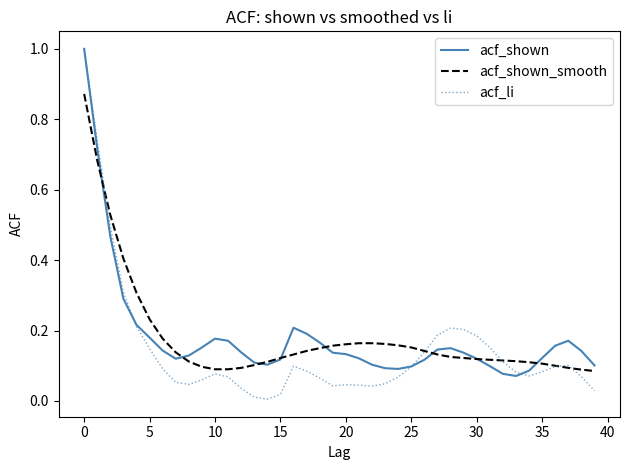

Which series has the largest range (max minus min)?

acf_li